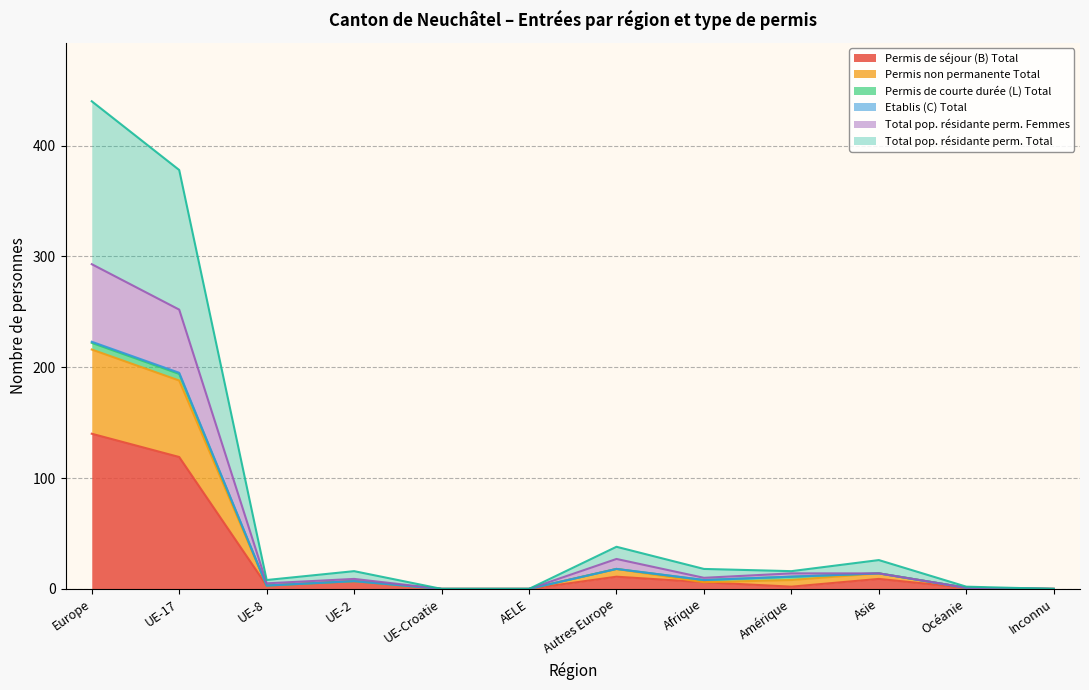

True or false: Etablis (C) Total has a value of 222 at Europe.

True